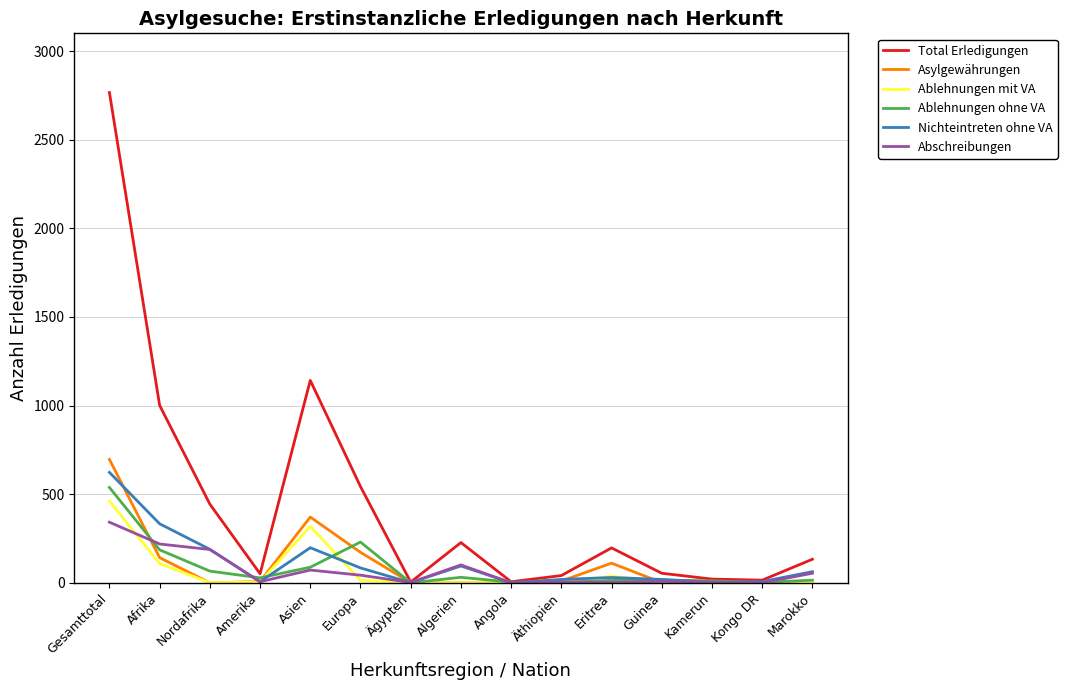

List the series in order of their peak value, lowest first.

Abschreibungen, Ablehnungen mit VA, Ablehnungen ohne VA, Nichteintreten ohne VA, Asylgewährungen, Total Erledigungen